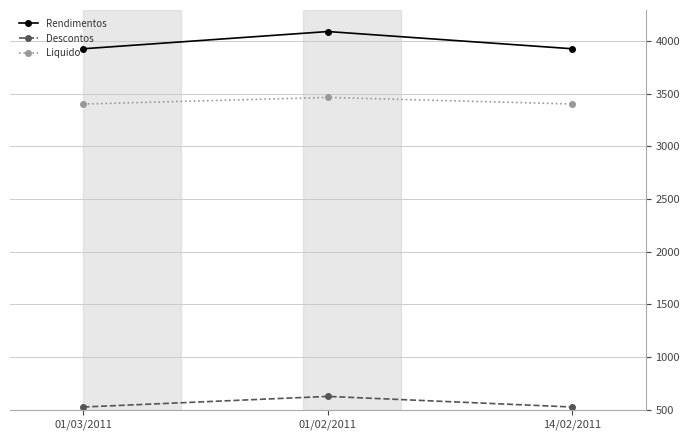

Is this an area chart (filled region under the line)?

No